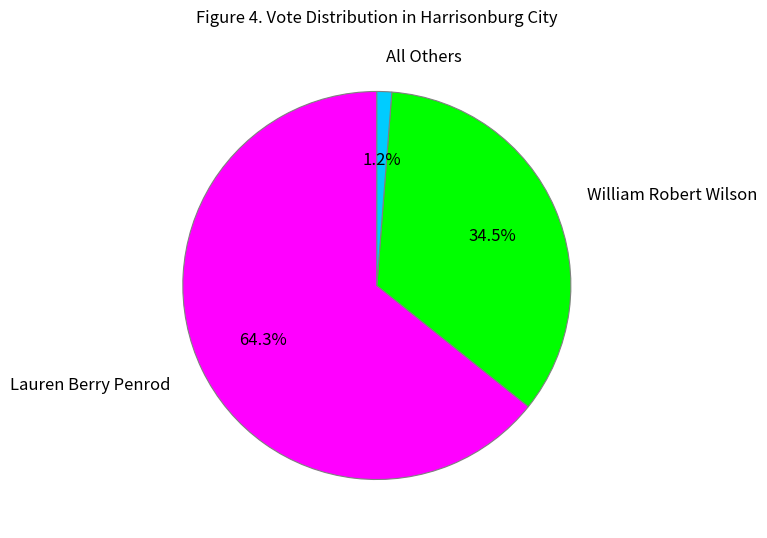

What percentage do All Others and William Robert Wilson together represent?

35.7%